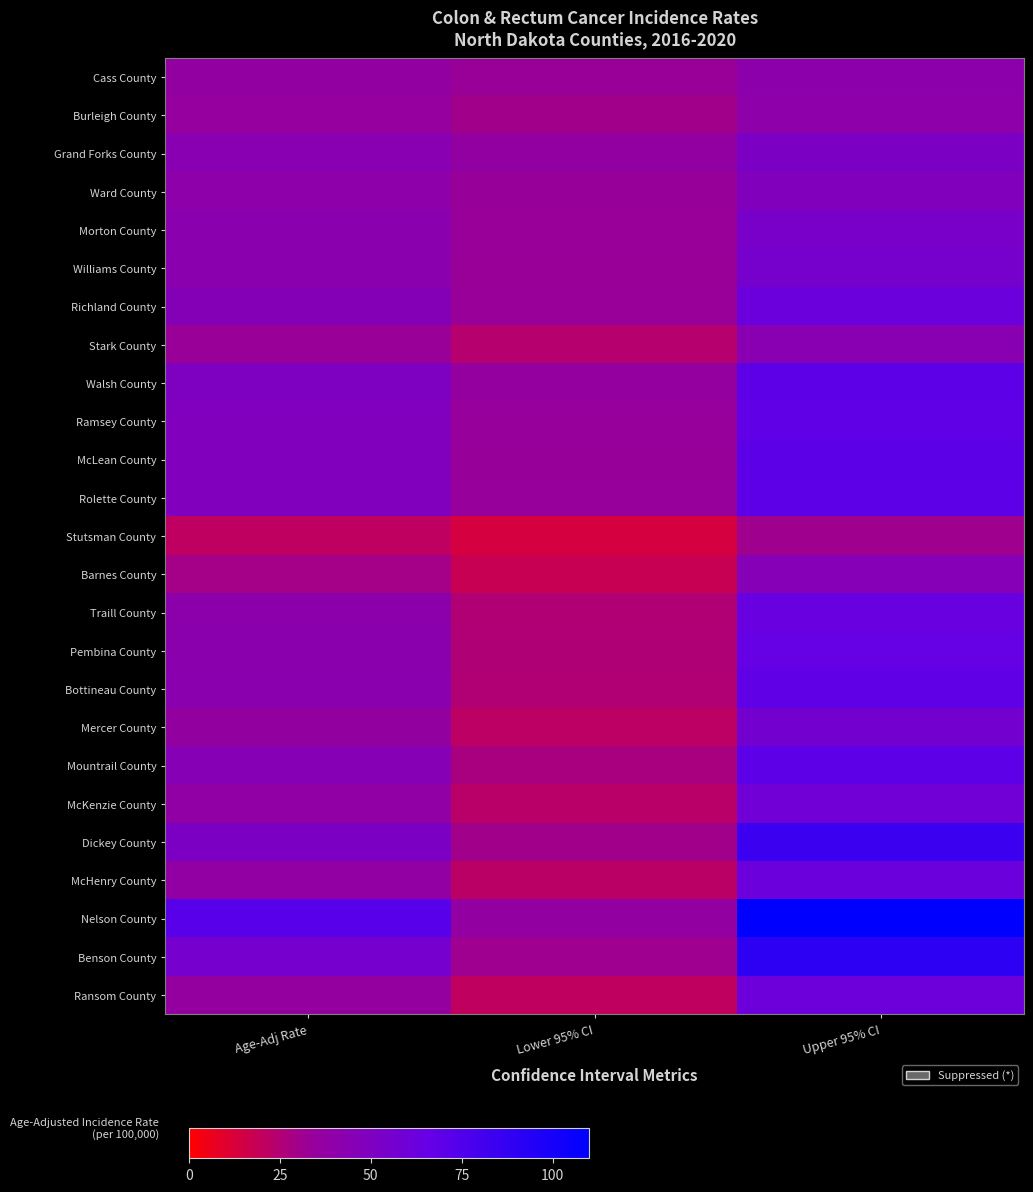

Reading left to right, what are all the values shown in this chart?

Cass County: Age-Adj Rate=36.8	Lower 95% CI=32.7	Upper 95% CI=41.3
Burleigh County: Age-Adj Rate=35.3	Lower 95% CI=30.5	Upper 95% CI=40.8
Grand Forks County: Age-Adj Rate=43.8	Lower 95% CI=36.8	Upper 95% CI=51.7
Ward County: Age-Adj Rate=40.7	Lower 95% CI=33.9	Upper 95% CI=48.3
Morton County: Age-Adj Rate=42.4	Lower 95% CI=33.1	Upper 95% CI=53.4
Williams County: Age-Adj Rate=42.9	Lower 95% CI=32.7	Upper 95% CI=55.2
Richland County: Age-Adj Rate=46.1	Lower 95% CI=33.5	Upper 95% CI=62.1
Stark County: Age-Adj Rate=32.9	Lower 95% CI=24.0	Upper 95% CI=43.8
Walsh County: Age-Adj Rate=50.2	Lower 95% CI=35.8	Upper 95% CI=69.4
Ramsey County: Age-Adj Rate=48.8	Lower 95% CI=34.1	Upper 95% CI=68.4
McLean County: Age-Adj Rate=49.0	Lower 95% CI=33.6	Upper 95% CI=70.1
Rolette County: Age-Adj Rate=49.4	Lower 95% CI=34.1	Upper 95% CI=69.3
Stutsman County: Age-Adj Rate=21.0	Lower 95% CI=13.9	Upper 95% CI=30.8
Barnes County: Age-Adj Rate=29.5	Lower 95% CI=18.4	Upper 95% CI=45.7
Traill County: Age-Adj Rate=41.0	Lower 95% CI=25.1	Upper 95% CI=63.9
Pembina County: Age-Adj Rate=41.7	Lower 95% CI=25.6	Upper 95% CI=65.8
Bottineau County: Age-Adj Rate=42.6	Lower 95% CI=25.3	Upper 95% CI=68.7
Mercer County: Age-Adj Rate=36.1	Lower 95% CI=21.8	Upper 95% CI=57.1
Mountrail County: Age-Adj Rate=45.2	Lower 95% CI=27.8	Upper 95% CI=69.2
McKenzie County: Age-Adj Rate=38.0	Lower 95% CI=22.5	Upper 95% CI=59.3
Dickey County: Age-Adj Rate=51.8	Lower 95% CI=30.2	Upper 95% CI=84.6
McHenry County: Age-Adj Rate=37.7	Lower 95% CI=22.2	Upper 95% CI=62.2
Nelson County: Age-Adj Rate=72.6	Lower 95% CI=37.0	Upper 95% CI=131.1
Benson County: Age-Adj Rate=55.6	Lower 95% CI=31.3	Upper 95% CI=90.5
Ransom County: Age-Adj Rate=35.8	Lower 95% CI=20.4	Upper 95% CI=61.3